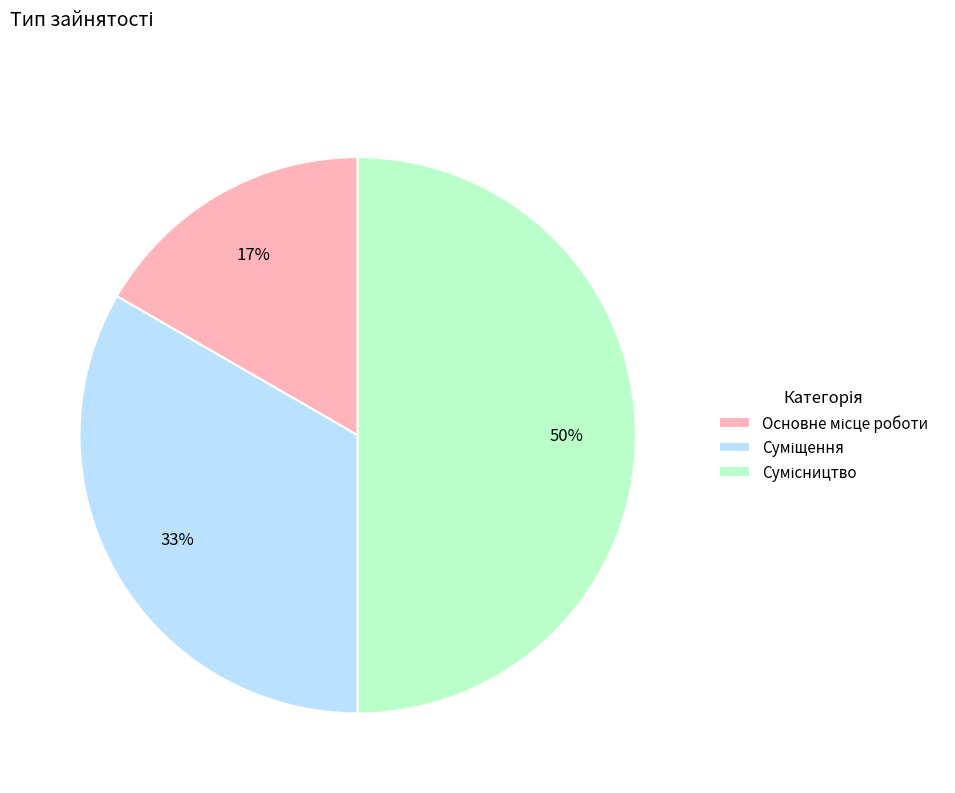

To the nearest percent, what is the average slice percentage?

33%